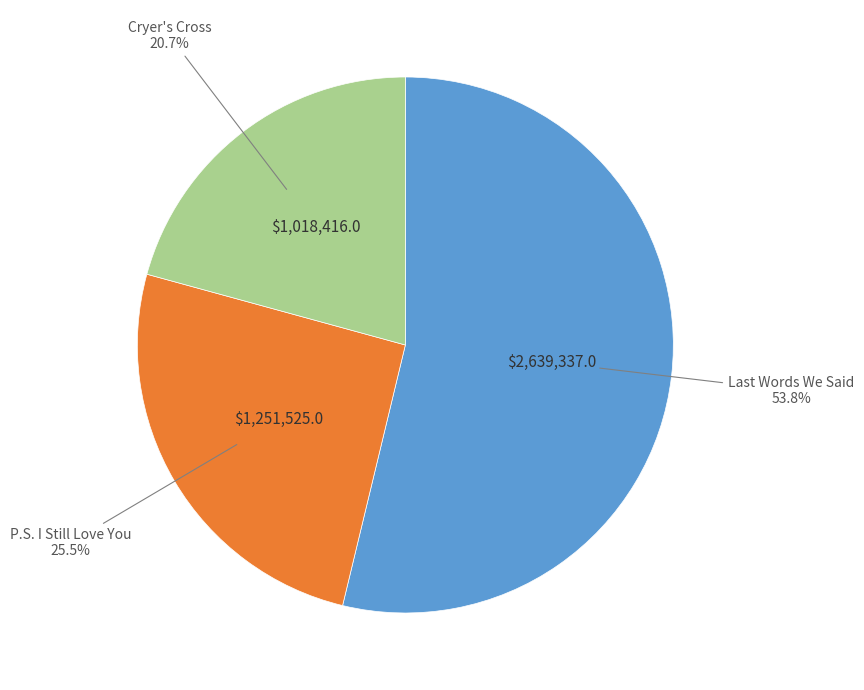

Is there a majority slice in this chart?

Yes